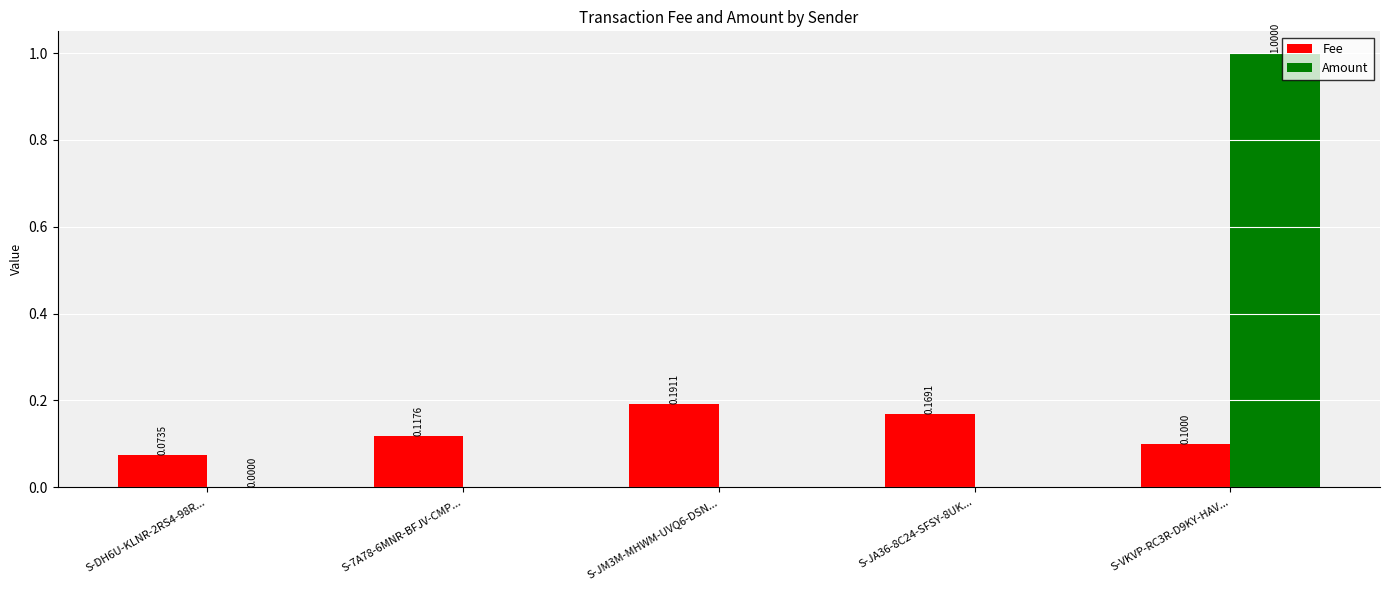

What are all the series names shown in the legend?

Fee, Amount